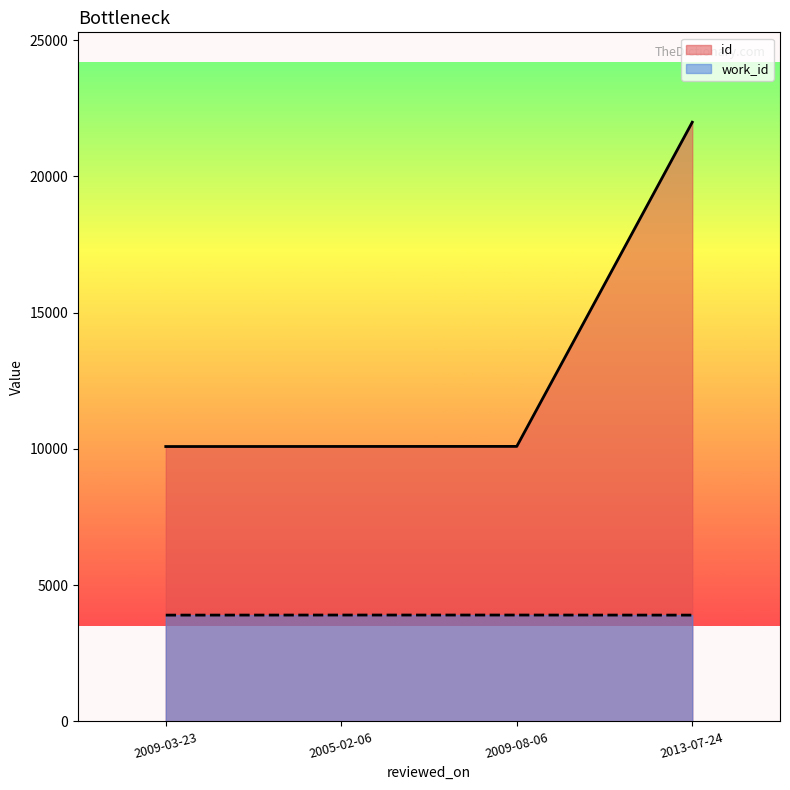

Which has a higher value, 2009-08-06 or 2009-03-23?

2009-08-06